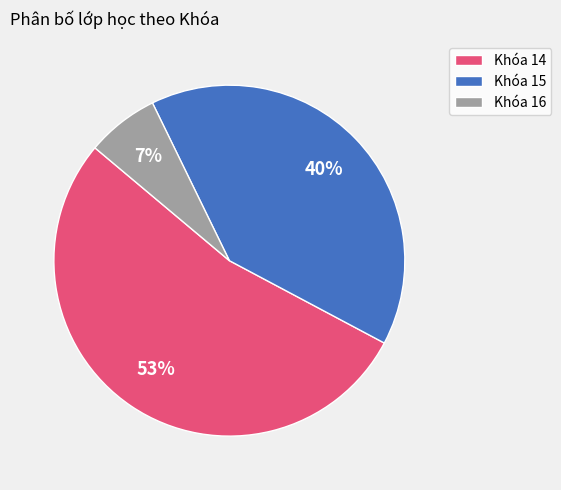

Combined, do Khóa 15 and Khóa 14 account for over 50%?

Yes